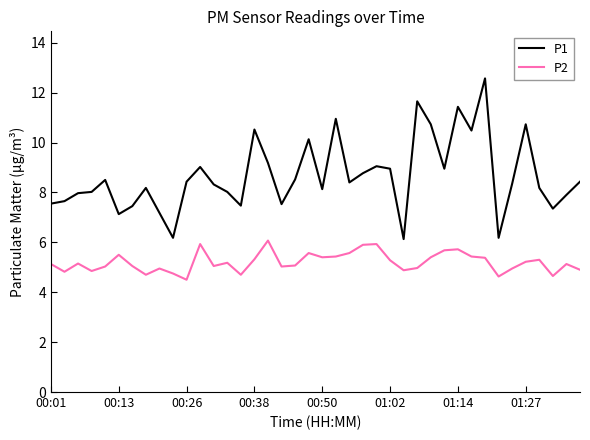

Is this an area chart (filled region under the line)?

No